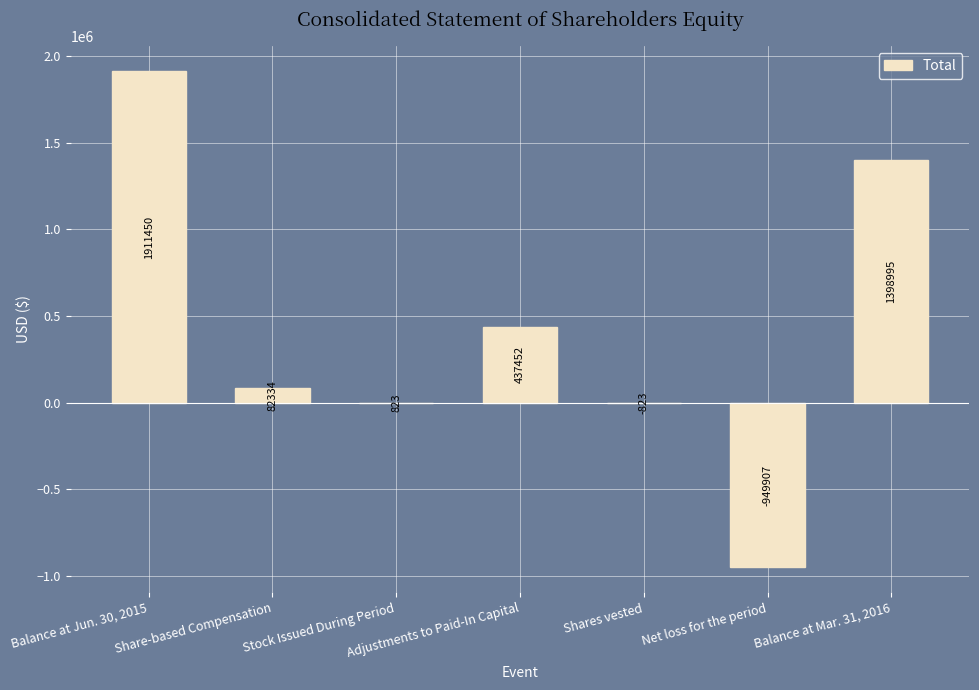

The value at Balance at Jun. 30, 2015 is 460264. True or false?

False